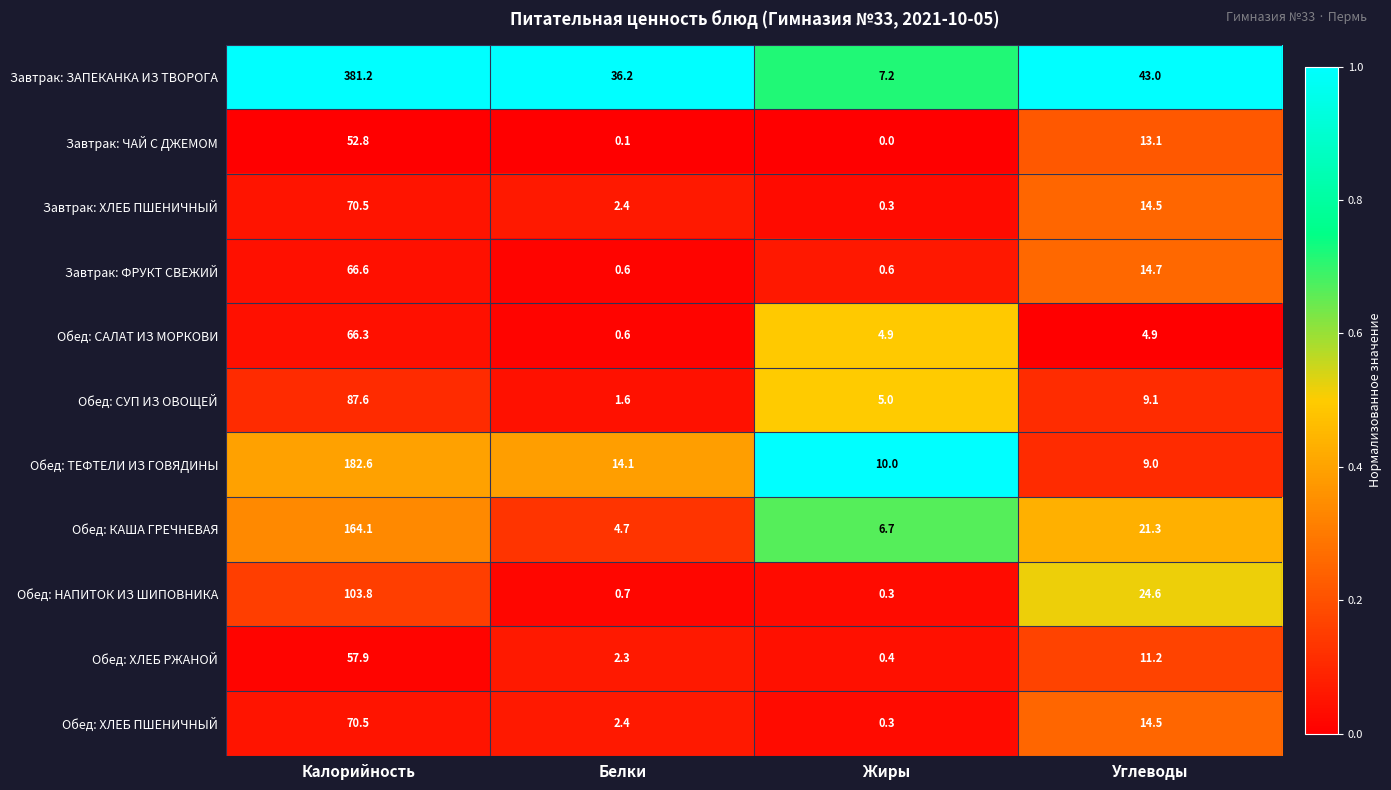

List the labels in order of Обед: КАША ГРЕЧНЕВАЯ value, largest first.

Калорийность, Углеводы, Жиры, Белки